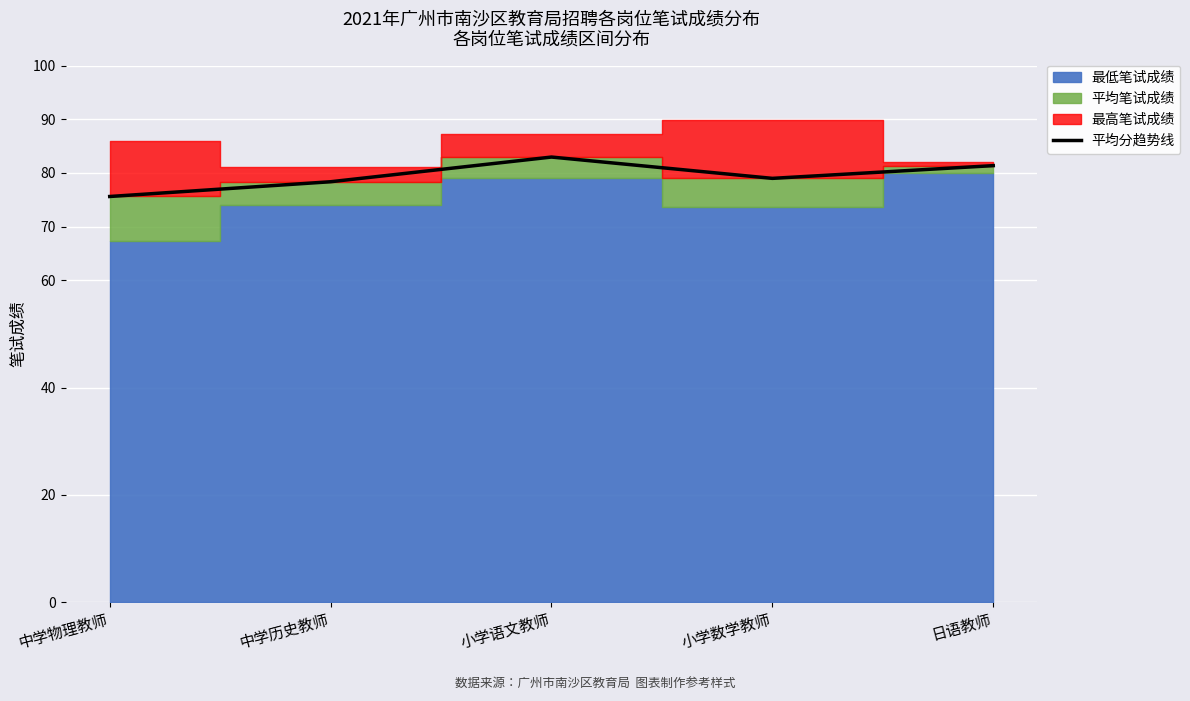

The value at 小学数学教师 is 79.0. True or false?

True